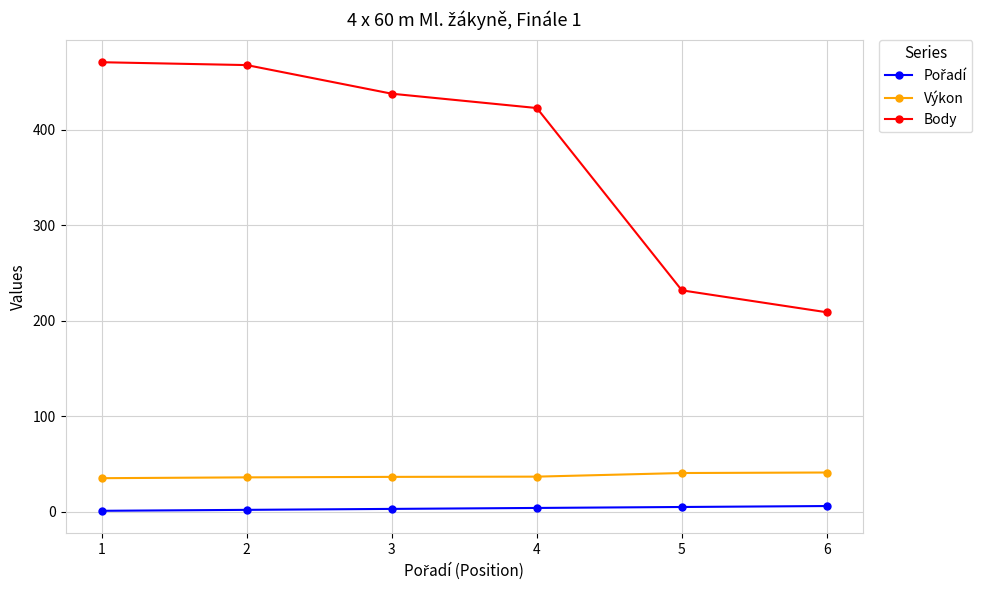

What is the minimum value for Body?

209.0